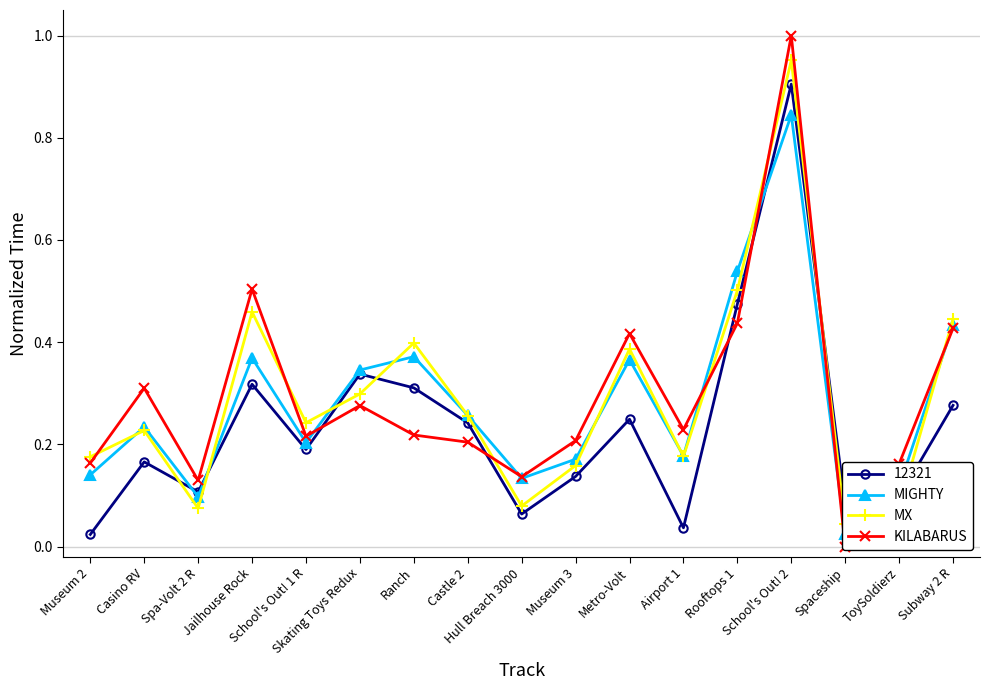

Where do KILABARUS and MX first cross each other?

Museum 2 and Casino RV